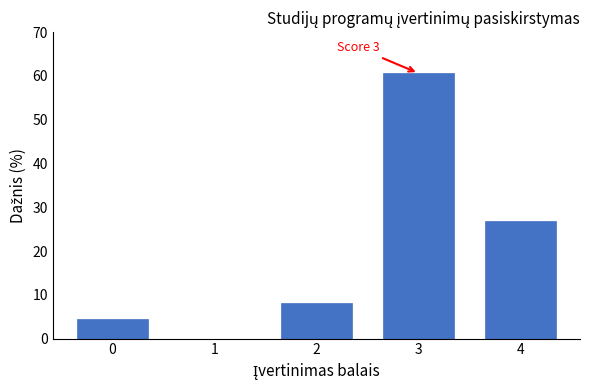

Reading left to right, list all the values displayed in this chart.

0=4.4	1=0.0	2=8.1	3=60.6	4=26.9